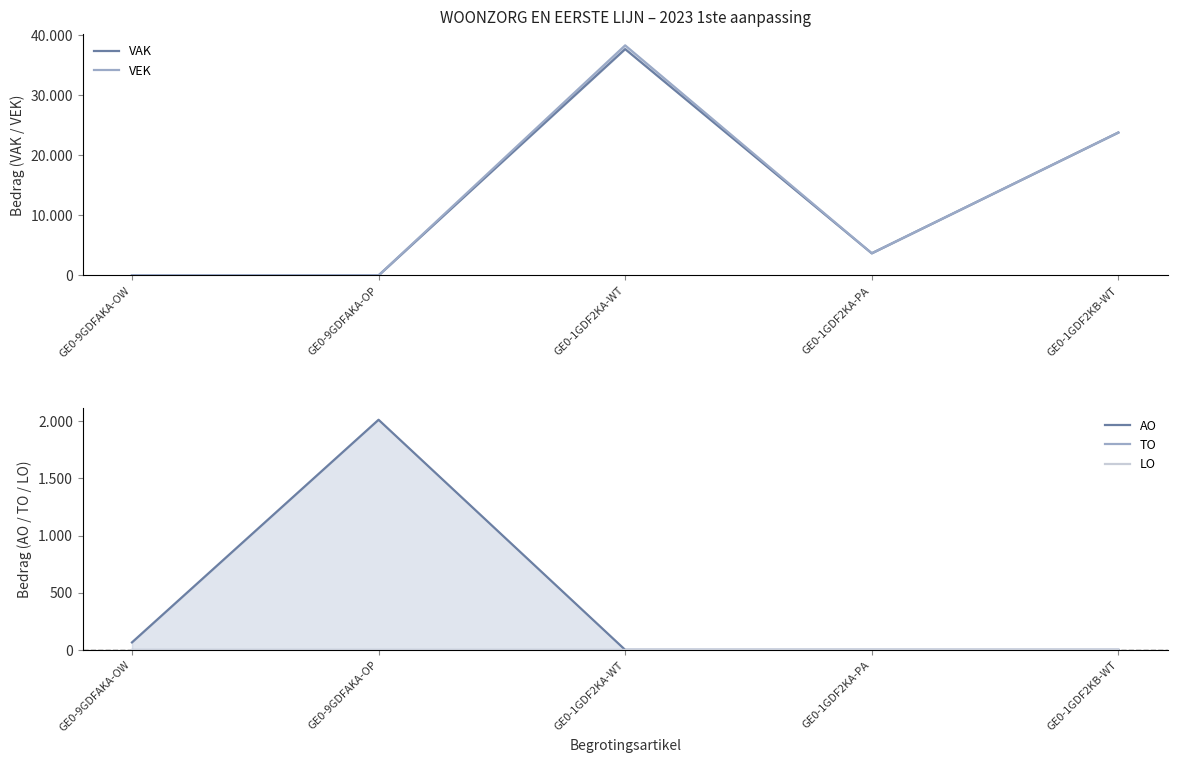

The value of TO at GE0-1GDF2KA-PA is 0. True or false?

True